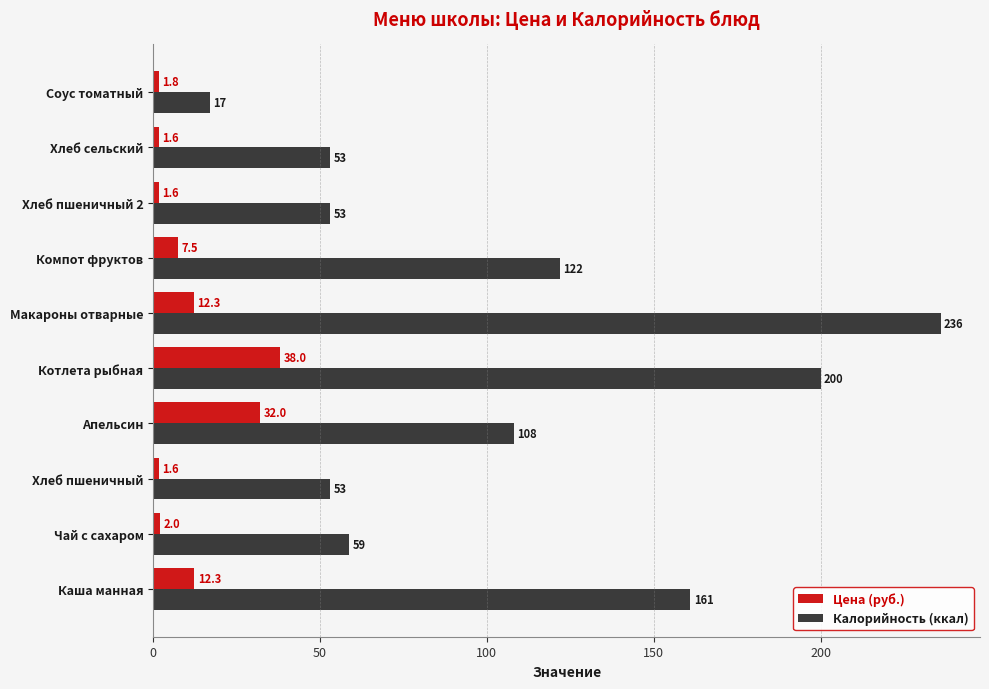

What value does the Калорийность (ккал) series have at Каша манная?

161.0